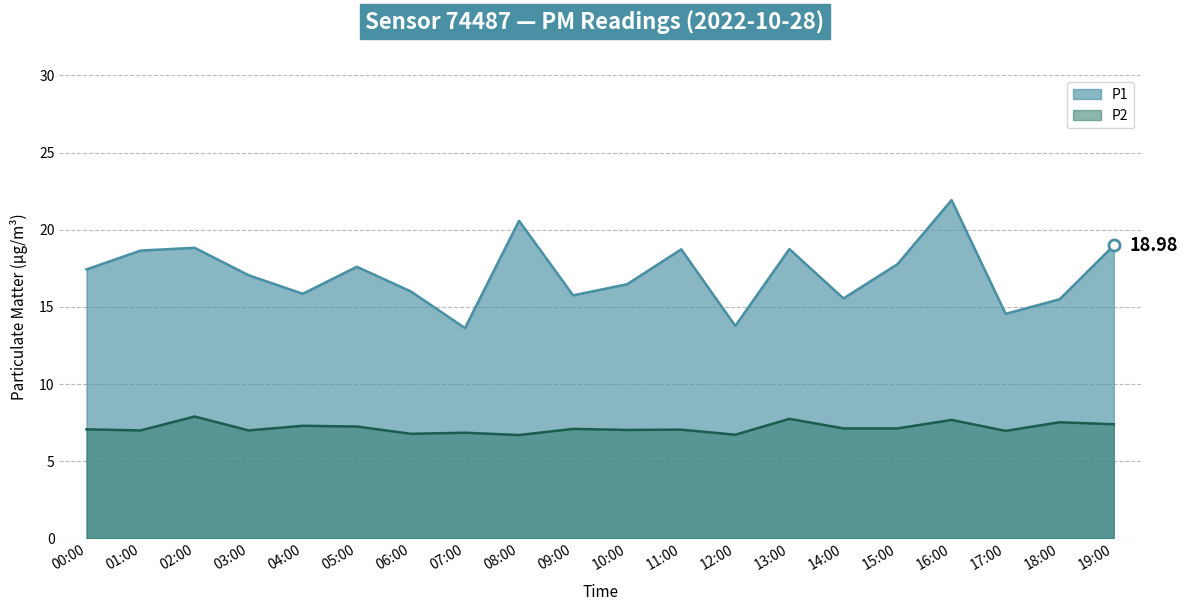

At which category does P1 reach its first local peak?

02:00